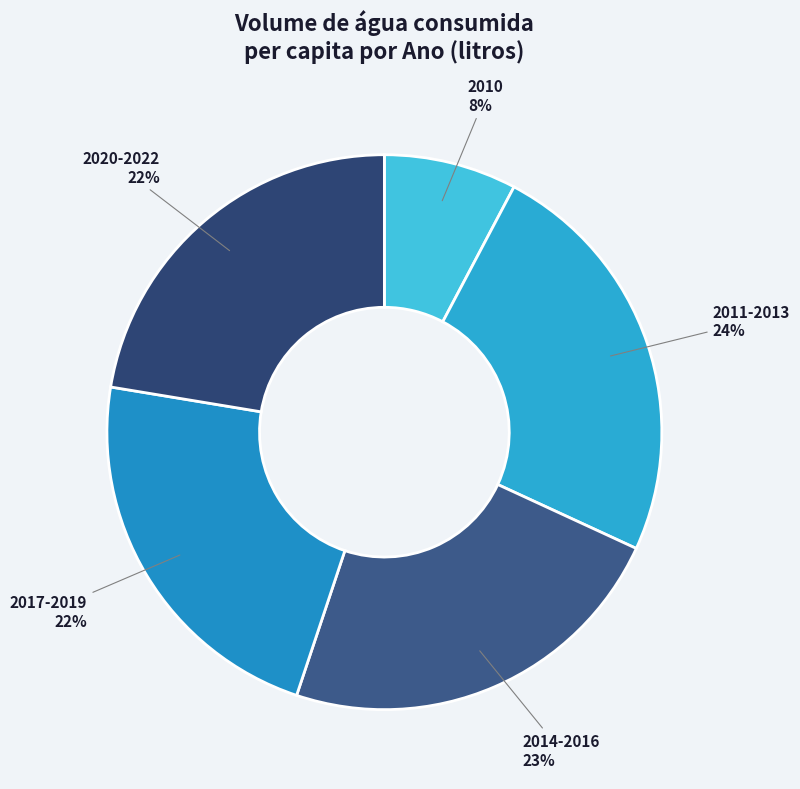

Approximately how many times larger is the value at 2011-2013 compared to 2017-2019?

1.1